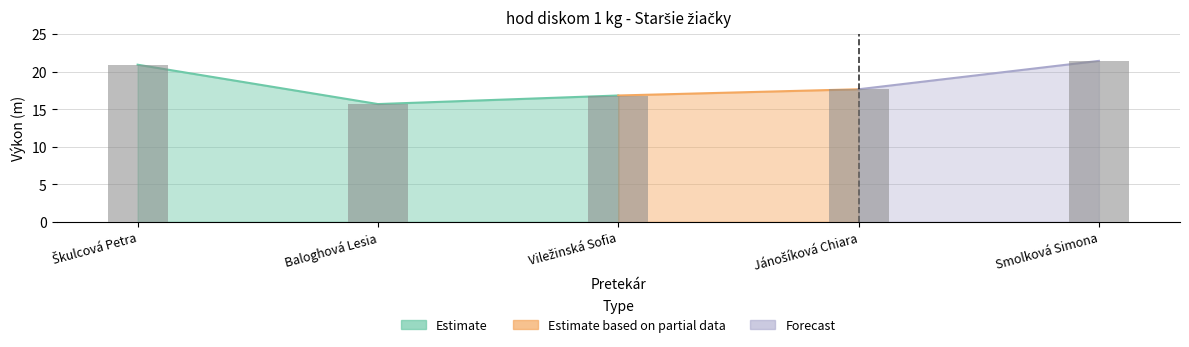

What is the label of the 5th bar from the right?

Škulcová Petra